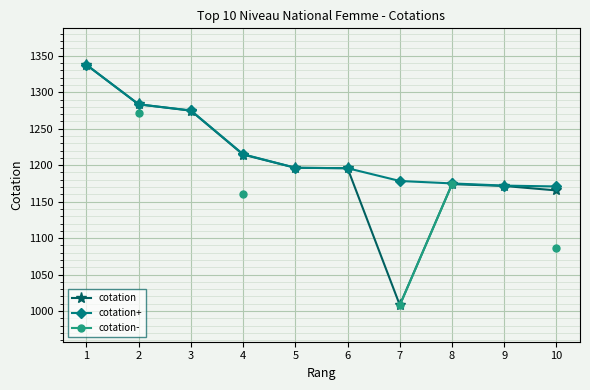

Where is cotation nearest to the value 1172?

9